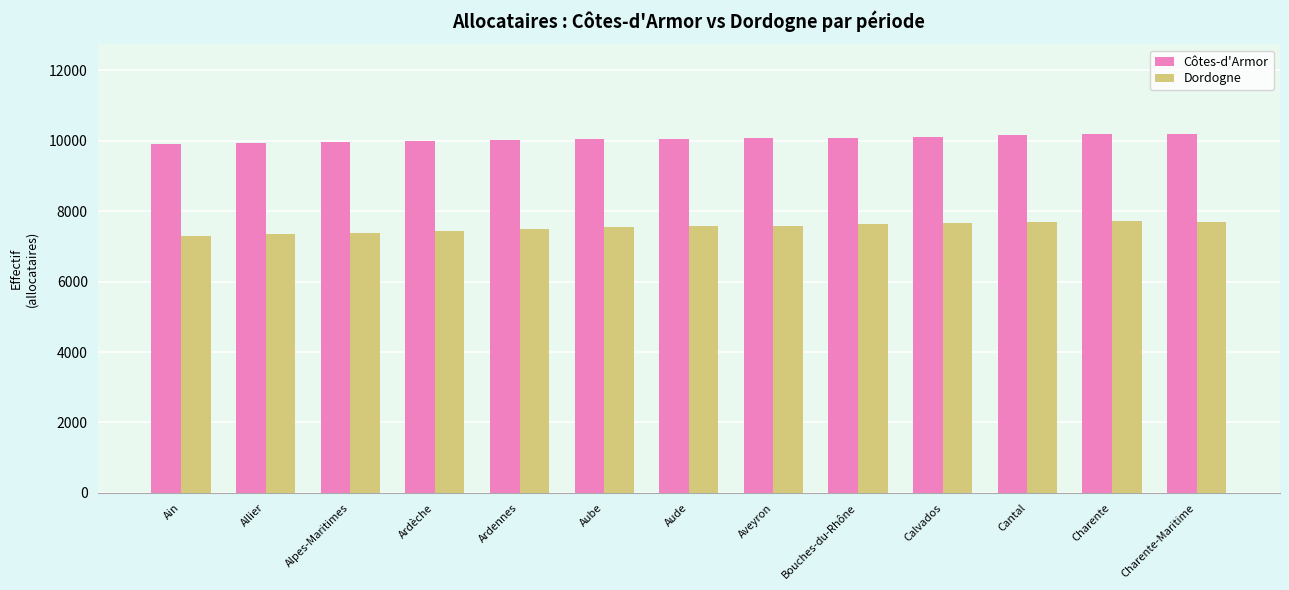

What value does the Côtes-d'Armor series have at Aube?

10050